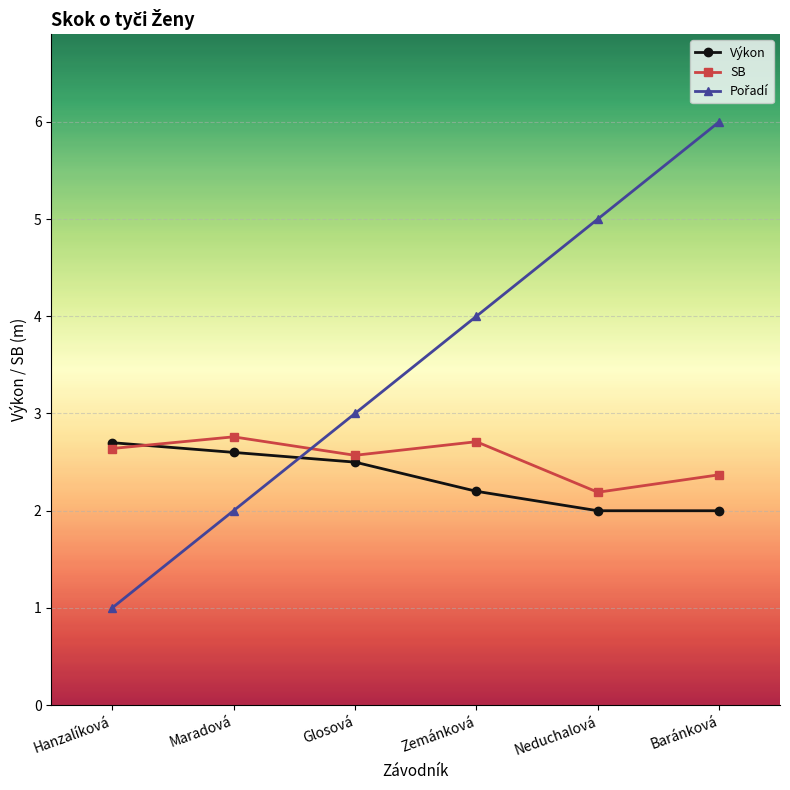

What is the label of the 5th point from the right?

Maradová